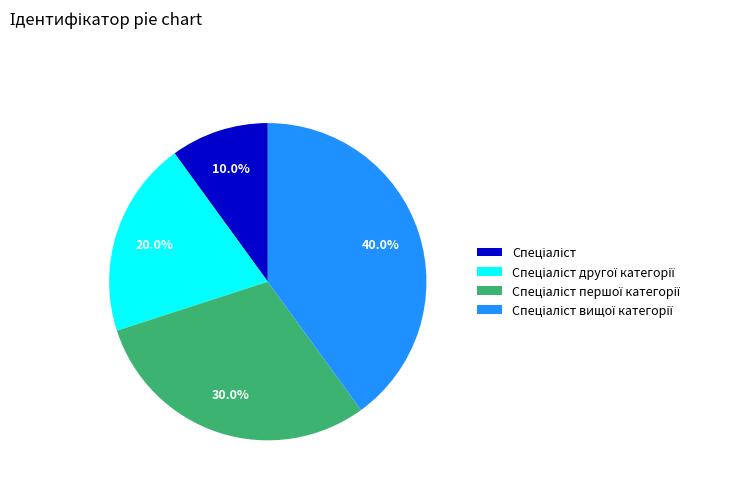

Is there a majority slice in this chart?

No